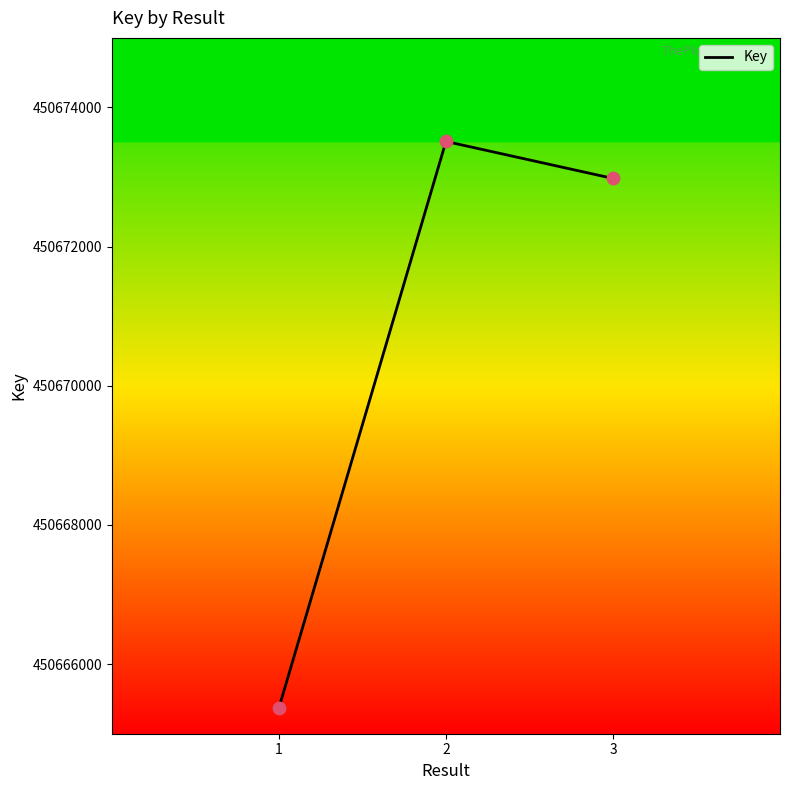

What is the change in value from 1 to 2?

+8140